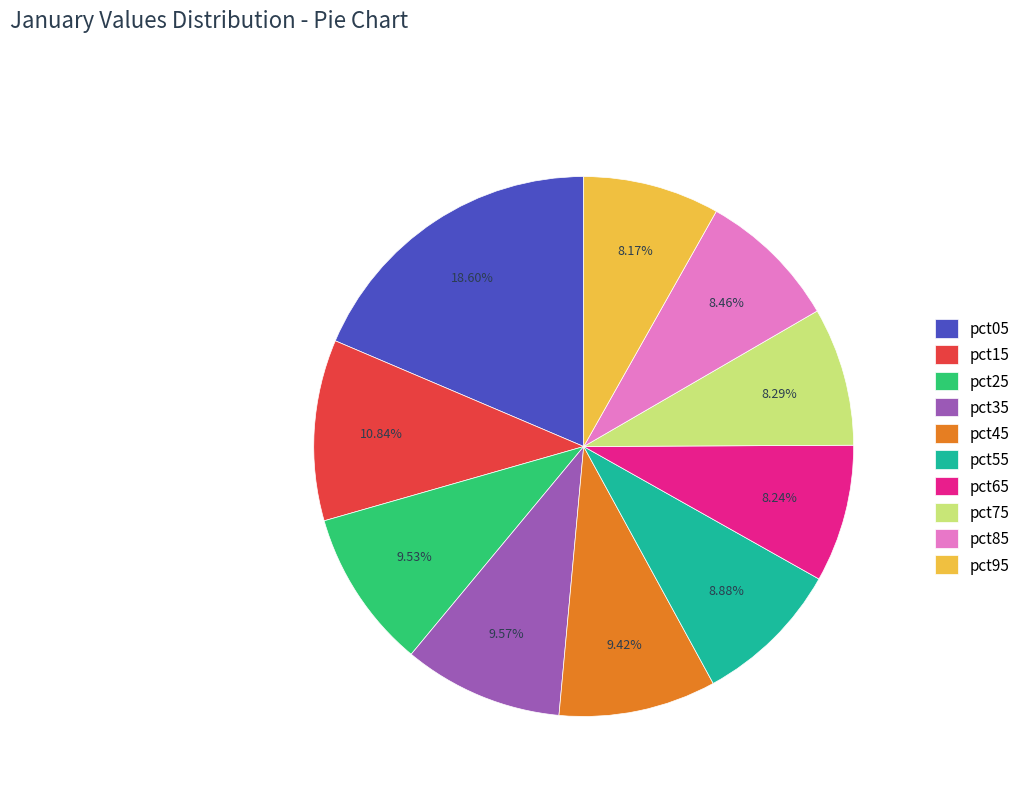

The pct65 slice represents 1% of the pie. True or false?

False